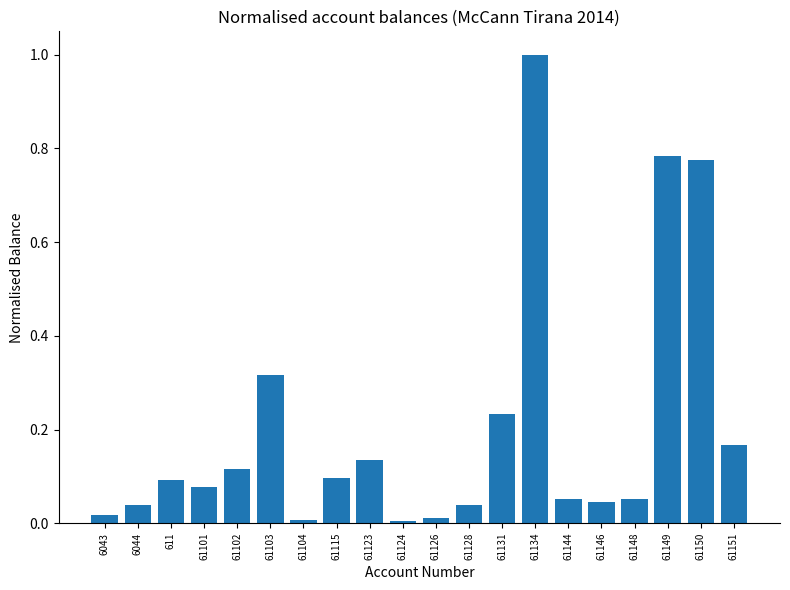

Are the bars grouped side by side (vs. stacked)?

No